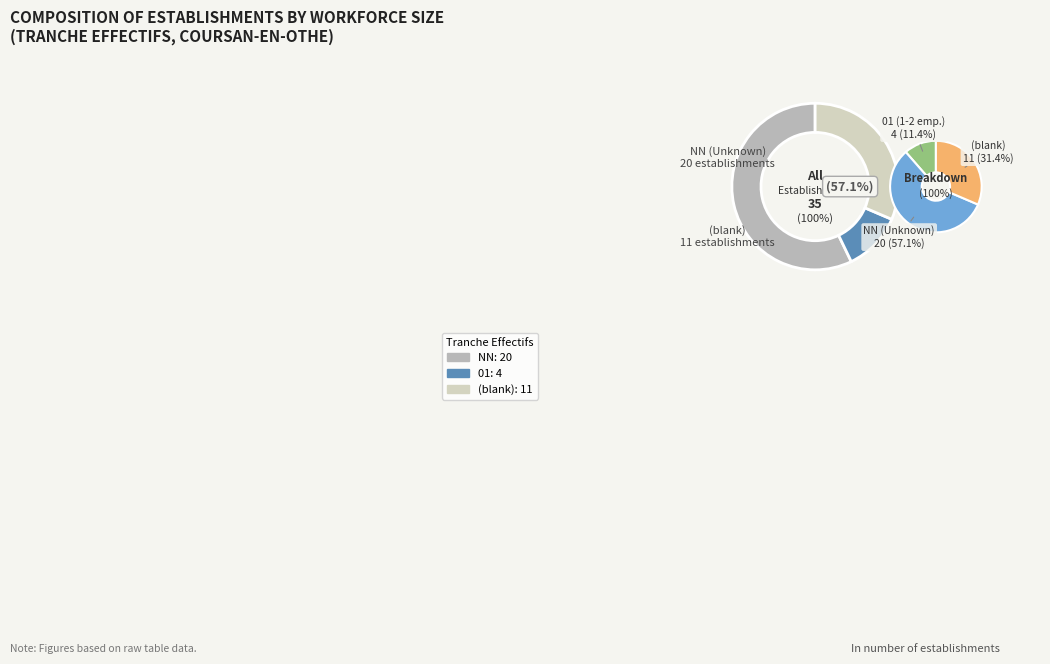

Which category has the smallest portion of the pie?

01